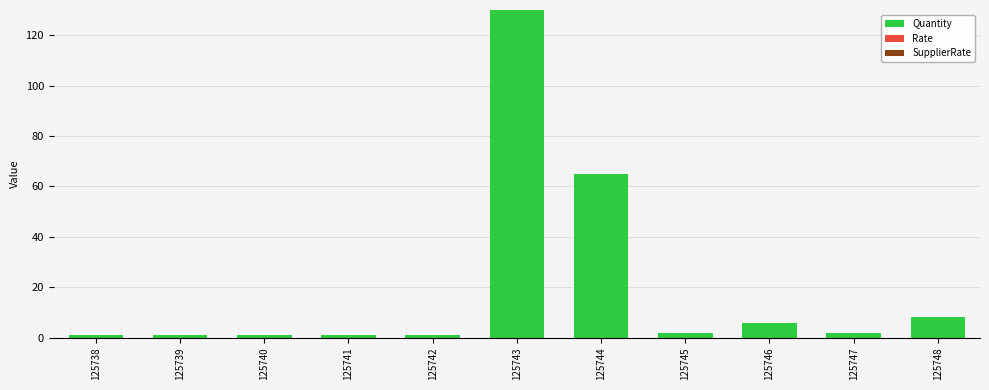

The chart shows a value of 1 at 125740. True or false?

True